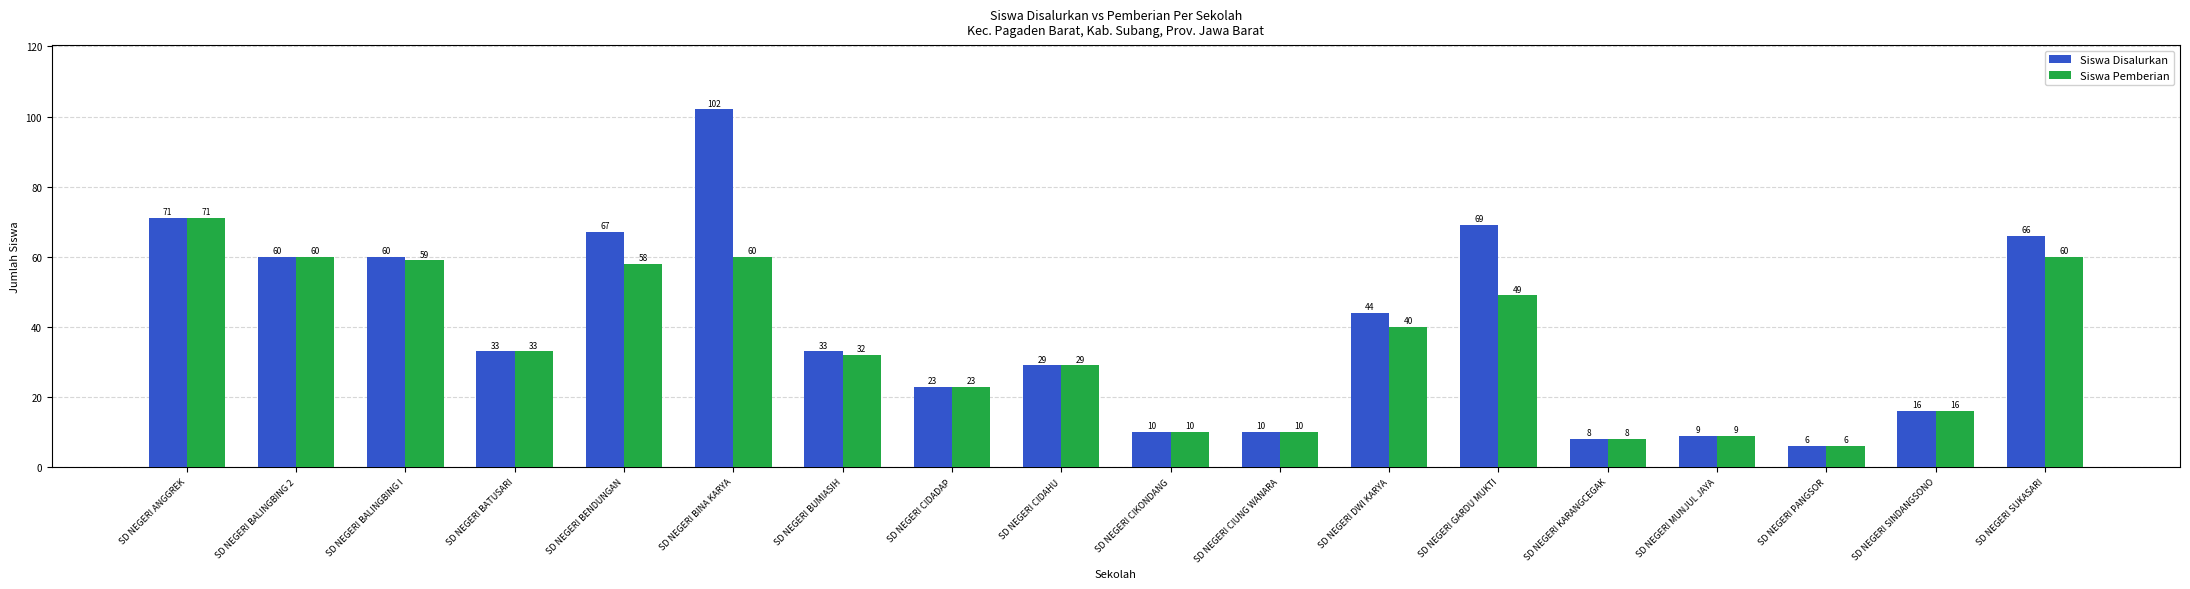

The Siswa Pemberian series shows 29 at SD NEGERI CIDAHU. True or false?

True